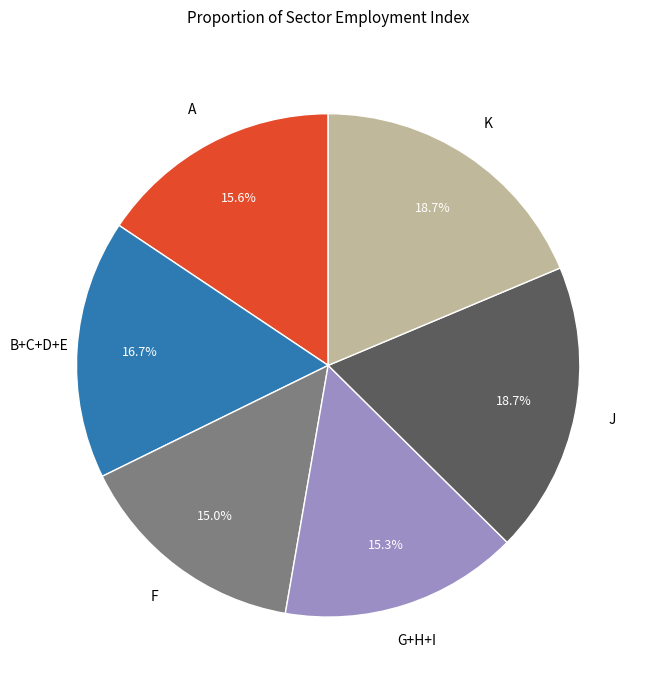

Is there a majority slice in this chart?

No